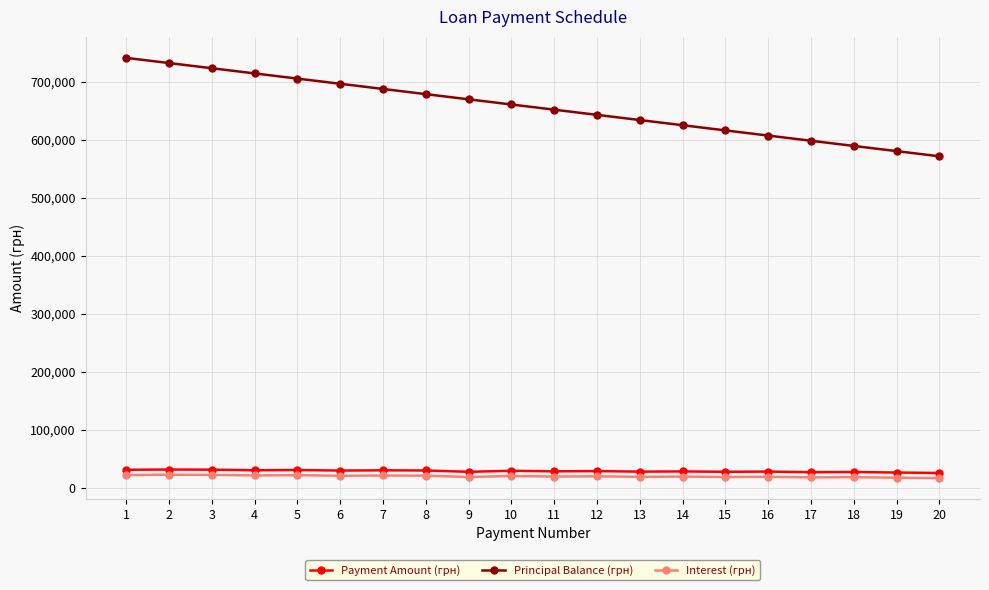

True or false: Principal Balance (грн) and Payment Amount (грн) intersect in this chart.

False